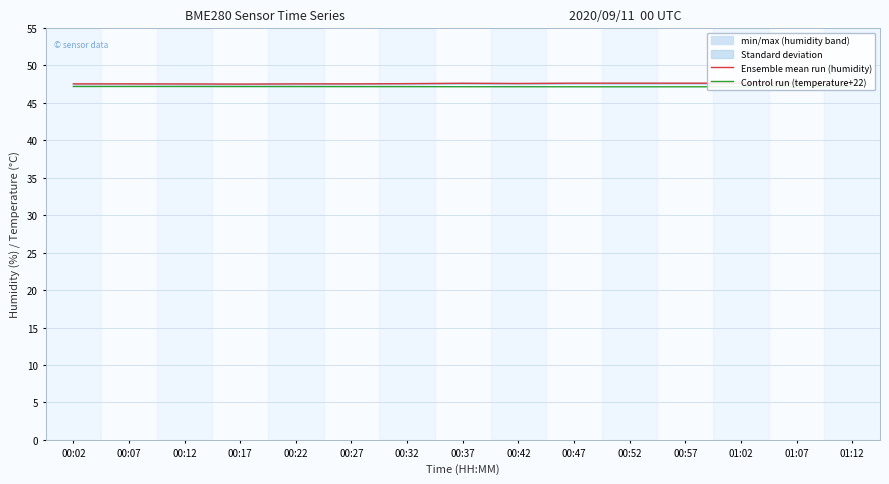

At 00:22, list the series in order from largest to smallest.

Ensemble mean run (humidity), Control run (temperature+22)